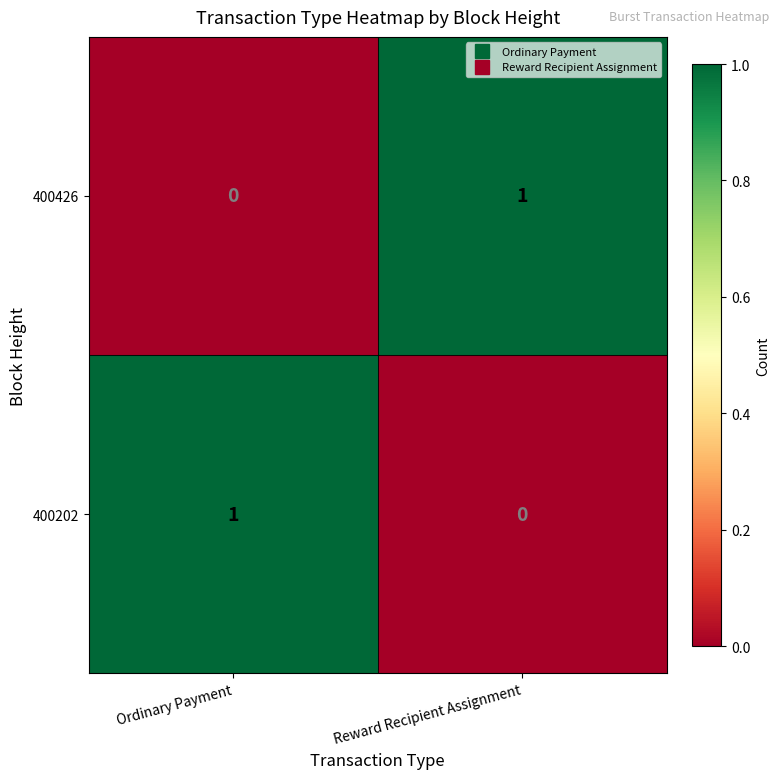

True or false: 400426 has a value of 0 at Ordinary Payment.

True